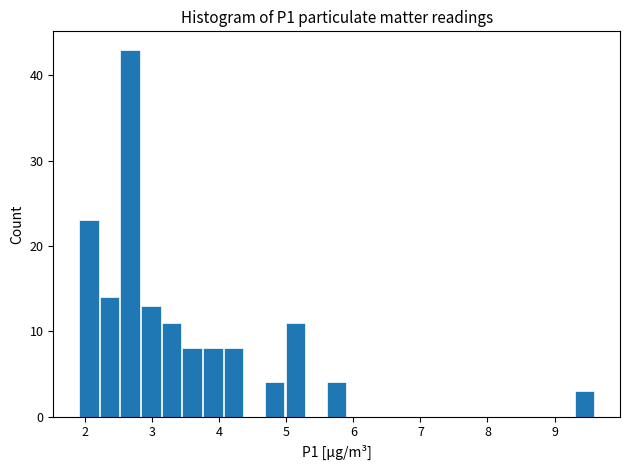

Around what value on the x-axis is the tallest bar? Give the approximate position of its centre, as read against the axis.

2.7